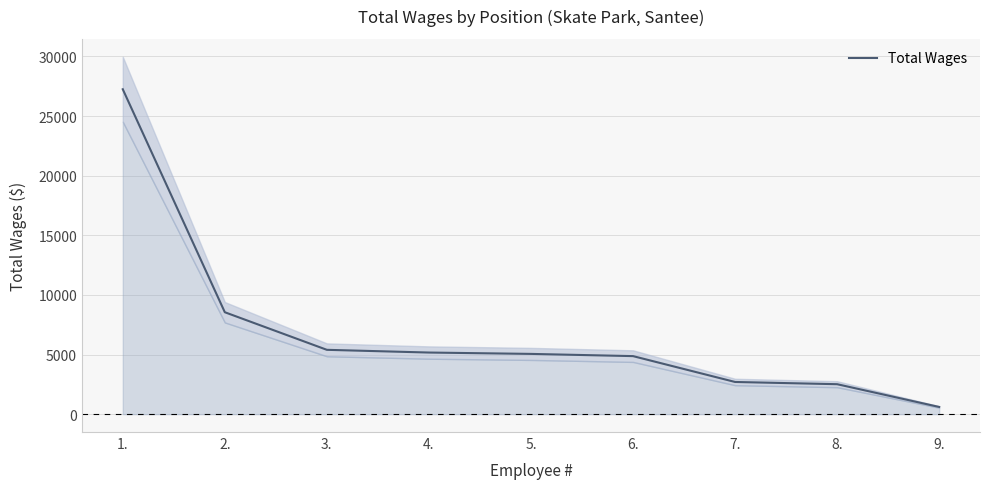

What is the change in value from 7. to 9.?

-2095